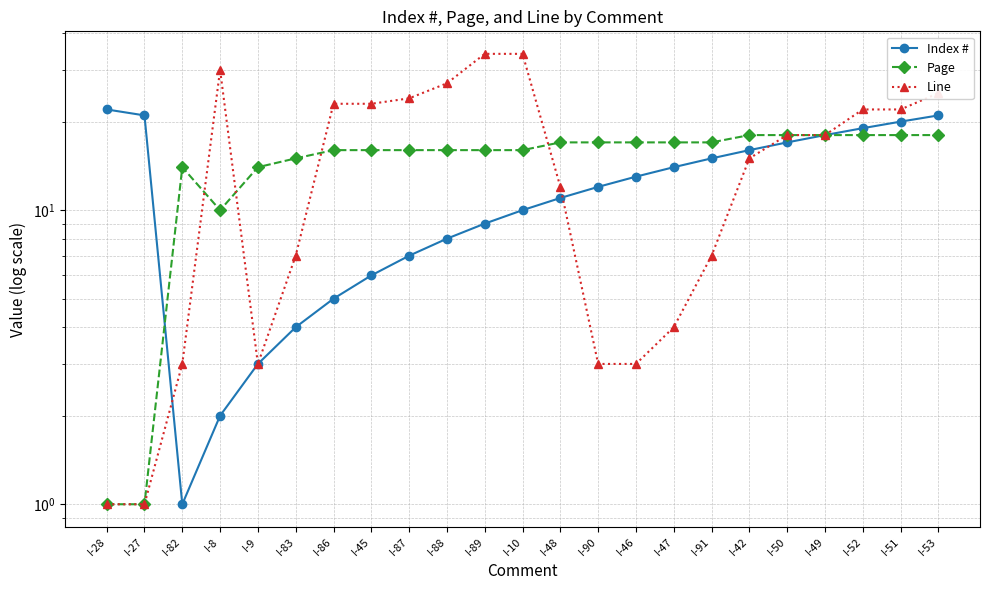

What is the difference between the Page values at I-83 and I-89?

1